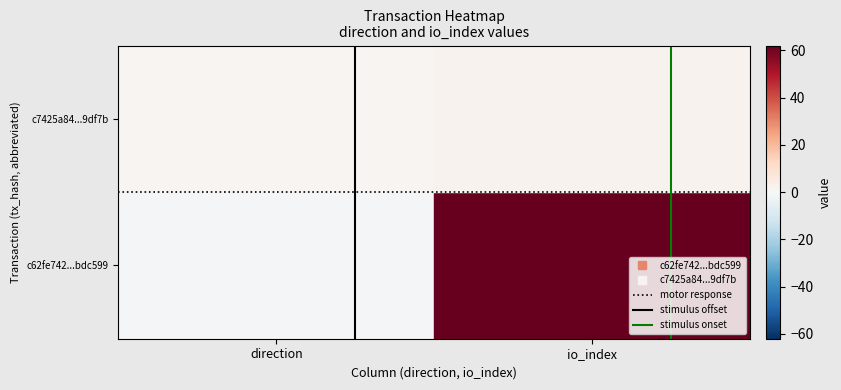

At how many categories does at least one series exceed 27?

1